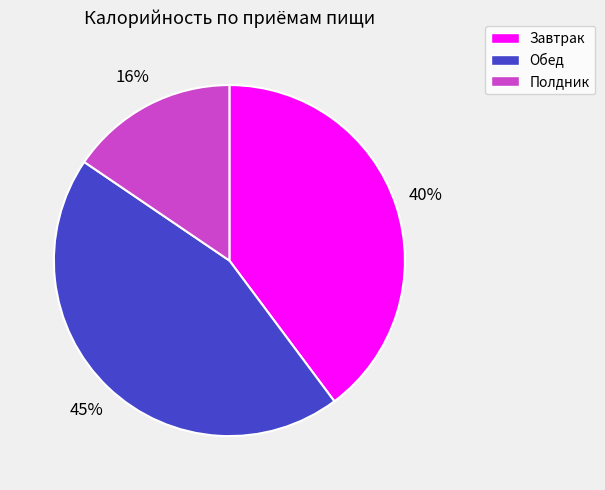

Does any single category account for the majority?

No